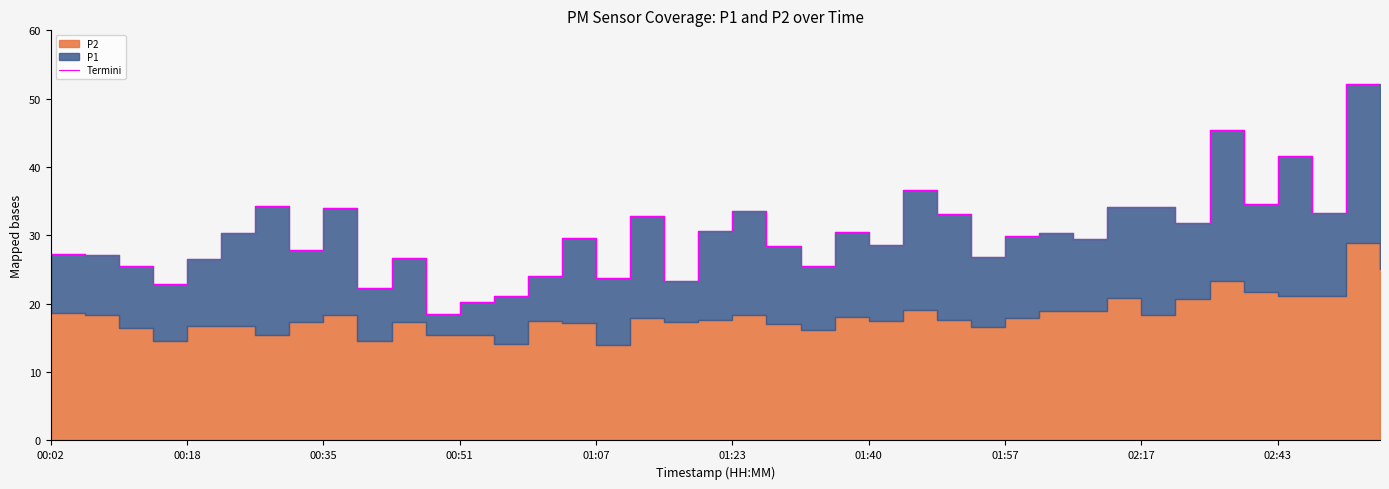

True or false: the data shows 48.9 at 23.

False